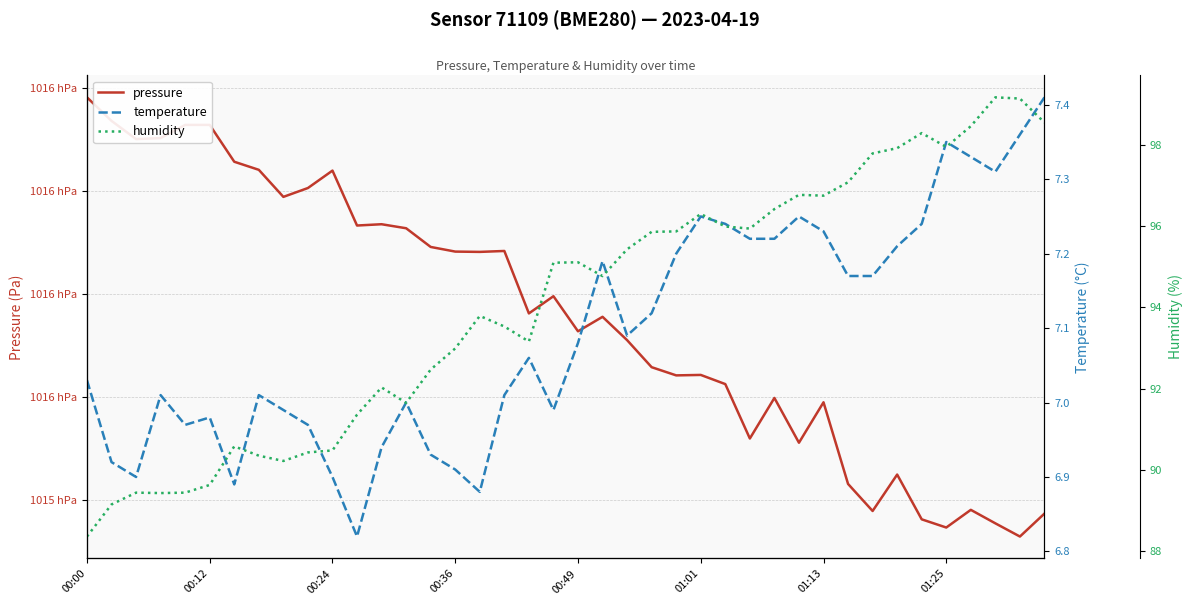

What is the sum of all pressure values?

4063017.4